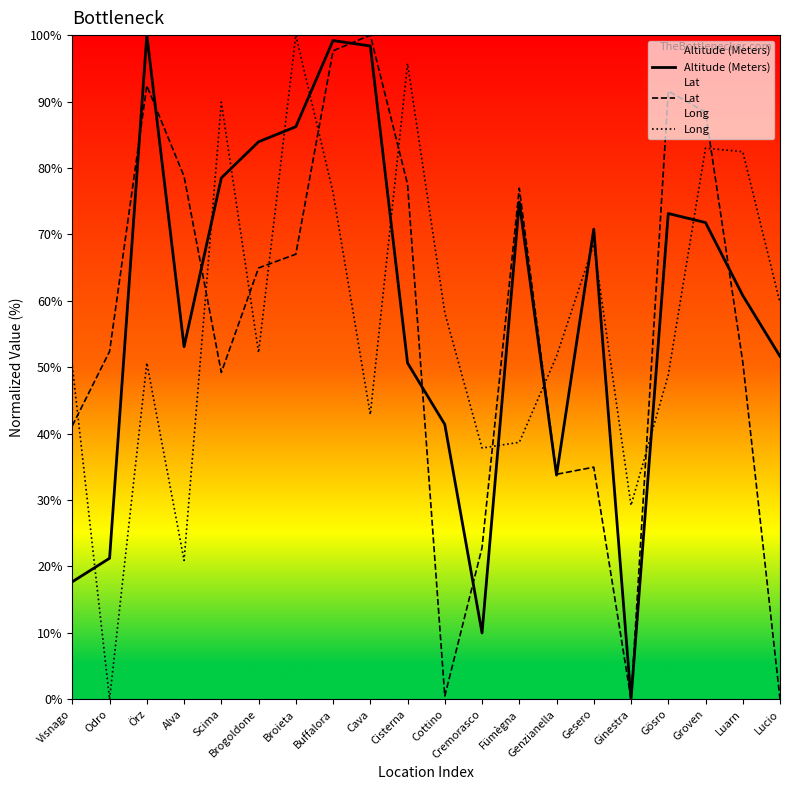

How many data points does each series have?

20